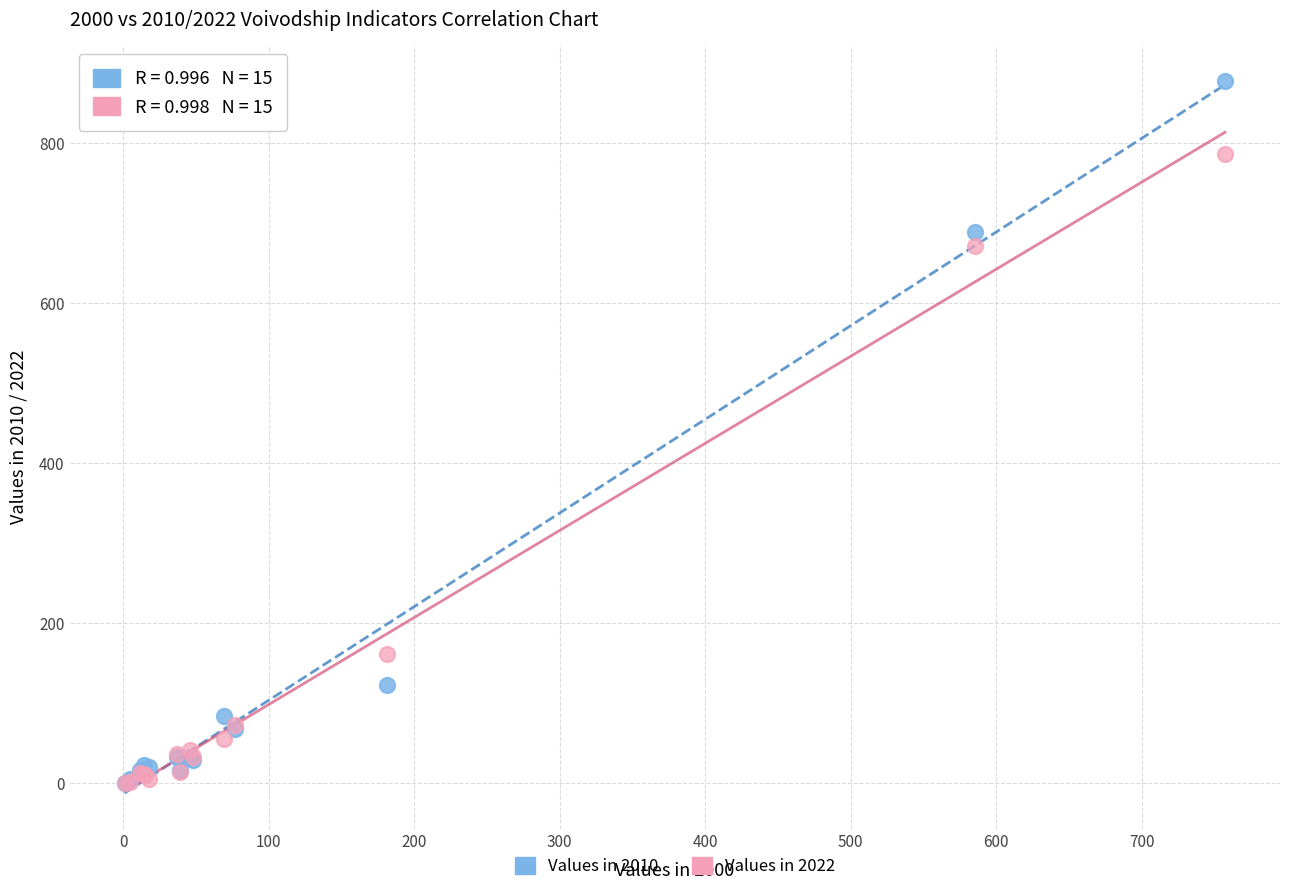

What are all the series names shown in the legend?

Values in 2010, Values in 2022